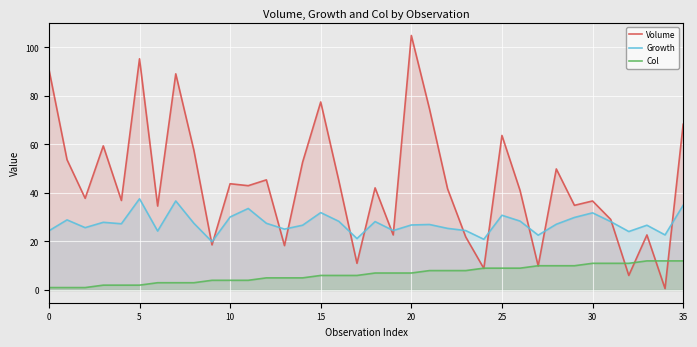

Which series has the largest total across all categories?

Volume